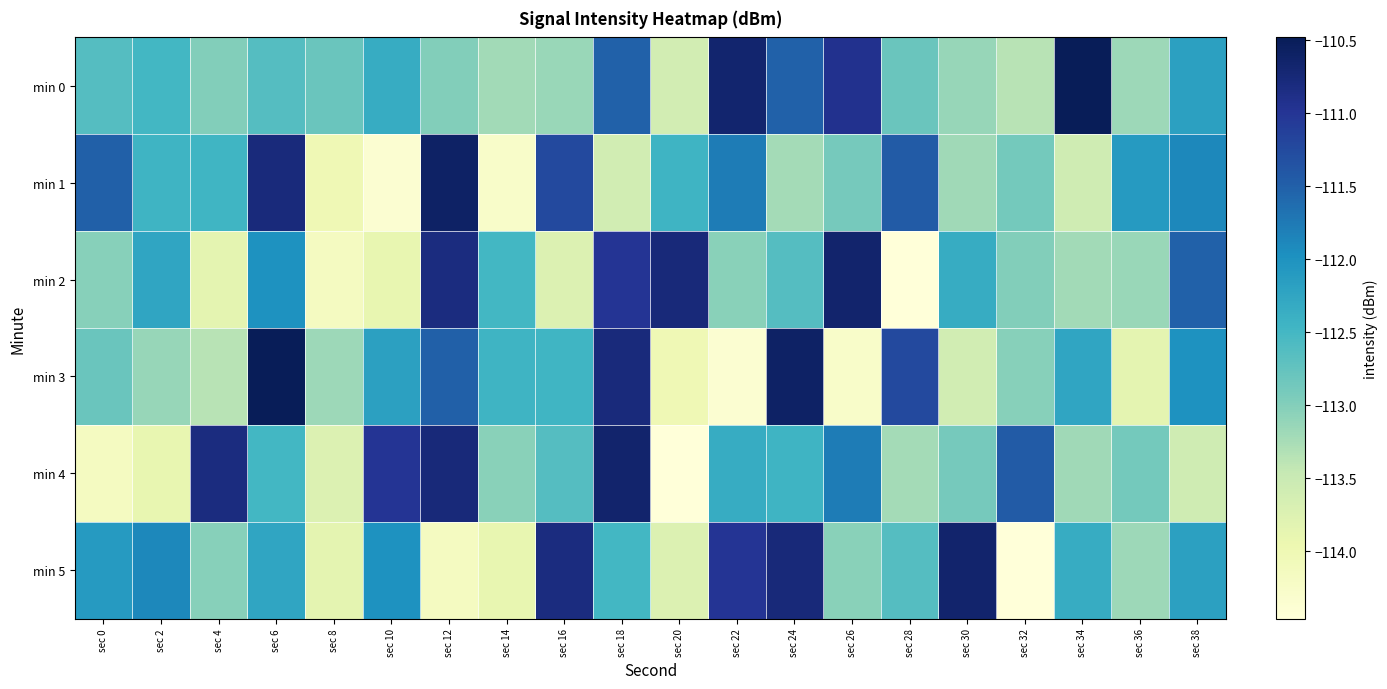

Reading right to left, transcribe all the data shown in this chart.

min 0: sec 38=-112.2	sec 36=-113.2	sec 34=-110.5	sec 32=-113.4	sec 30=-113.1	sec 28=-112.8	sec 26=-110.9	sec 24=-111.5	sec 22=-110.7	sec 20=-113.6	sec 18=-111.5	sec 16=-113.1	sec 14=-113.2	sec 12=-113.0	sec 10=-112.3	sec 8=-112.8	sec 6=-112.6	sec 4=-113.0	sec 2=-112.5	sec 0=-112.6
min 1: sec 38=-111.9	sec 36=-112.1	sec 34=-113.6	sec 32=-112.9	sec 30=-113.2	sec 28=-111.5	sec 26=-112.9	sec 24=-113.2	sec 22=-111.8	sec 20=-112.4	sec 18=-113.6	sec 16=-111.2	sec 14=-114.3	sec 12=-110.6	sec 10=-114.4	sec 8=-114.0	sec 6=-110.8	sec 4=-112.5	sec 2=-112.4	sec 0=-111.5
min 2: sec 38=-111.5	sec 36=-113.1	sec 34=-113.2	sec 32=-113.0	sec 30=-112.3	sec 28=-114.5	sec 26=-110.7	sec 24=-112.6	sec 22=-113.0	sec 20=-110.8	sec 18=-111.0	sec 16=-113.7	sec 14=-112.5	sec 12=-110.8	sec 10=-113.9	sec 8=-114.2	sec 6=-112.0	sec 4=-113.8	sec 2=-112.2	sec 0=-113.0
min 3: sec 38=-112.0	sec 36=-113.8	sec 34=-112.2	sec 32=-113.0	sec 30=-113.6	sec 28=-111.2	sec 26=-114.3	sec 24=-110.6	sec 22=-114.4	sec 20=-114.0	sec 18=-110.8	sec 16=-112.5	sec 14=-112.4	sec 12=-111.5	sec 10=-112.2	sec 8=-113.2	sec 6=-110.5	sec 4=-113.4	sec 2=-113.1	sec 0=-112.8
min 4: sec 38=-113.6	sec 36=-112.9	sec 34=-113.2	sec 32=-111.5	sec 30=-112.9	sec 28=-113.2	sec 26=-111.8	sec 24=-112.4	sec 22=-112.3	sec 20=-114.5	sec 18=-110.7	sec 16=-112.6	sec 14=-113.0	sec 12=-110.8	sec 10=-111.0	sec 8=-113.7	sec 6=-112.5	sec 4=-110.8	sec 2=-113.9	sec 0=-114.2
min 5: sec 38=-112.2	sec 36=-113.2	sec 34=-112.3	sec 32=-114.5	sec 30=-110.7	sec 28=-112.6	sec 26=-113.0	sec 24=-110.8	sec 22=-111.0	sec 20=-113.7	sec 18=-112.5	sec 16=-110.8	sec 14=-113.9	sec 12=-114.2	sec 10=-112.0	sec 8=-113.8	sec 6=-112.2	sec 4=-113.0	sec 2=-111.9	sec 0=-112.1